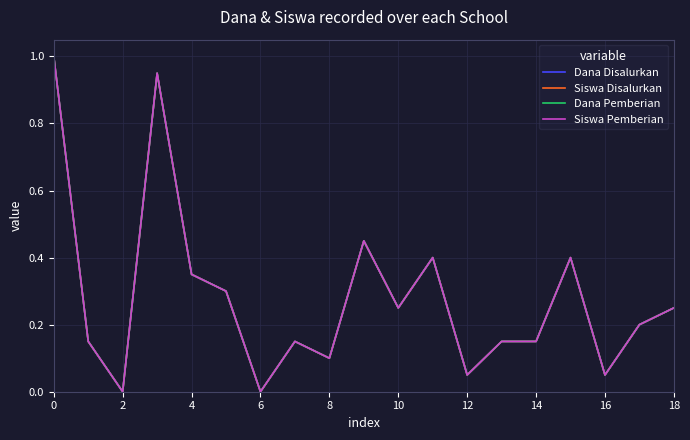

True or false: Dana Pemberian and Siswa Pemberian cross at least once.

False